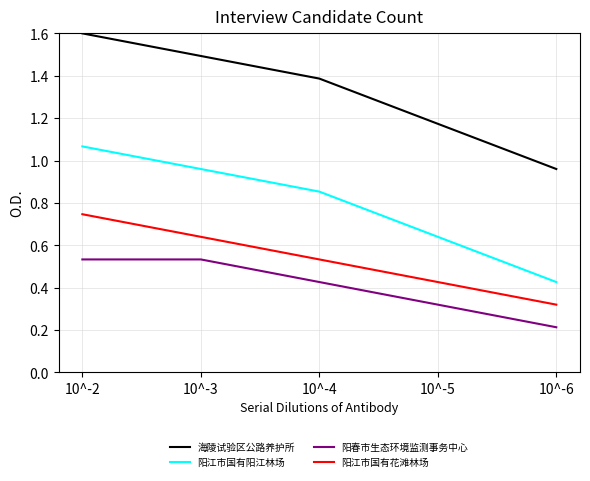

What is the total value across all series at 10^-2?

3.9